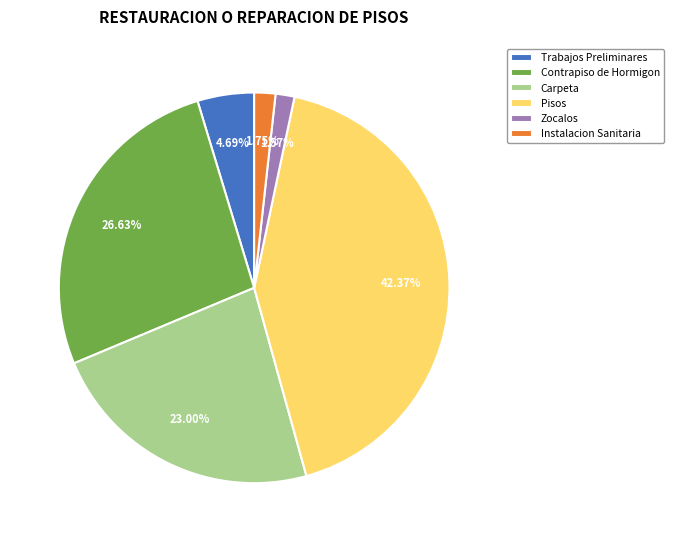

What is the ratio of the value at Contrapiso de Hormigon to the value at Pisos?

0.6